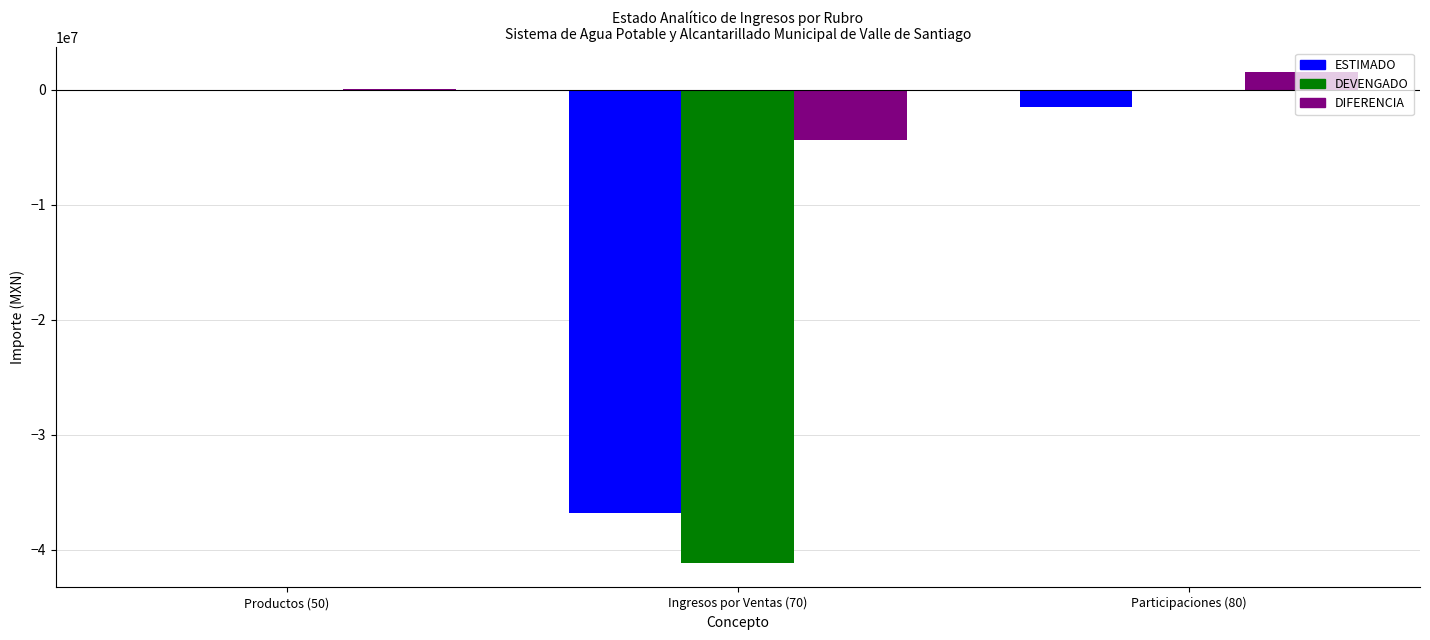

Which series changed the most between Ingresos por Ventas (70) and Participaciones (80)?

DEVENGADO